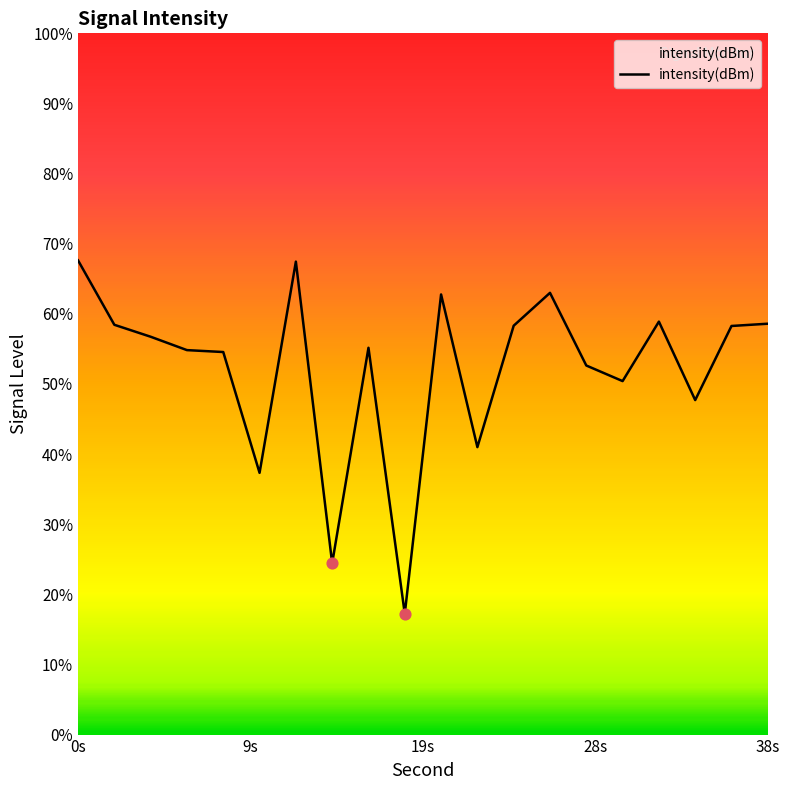

What is the change in value from 6 to 26?

+3.3